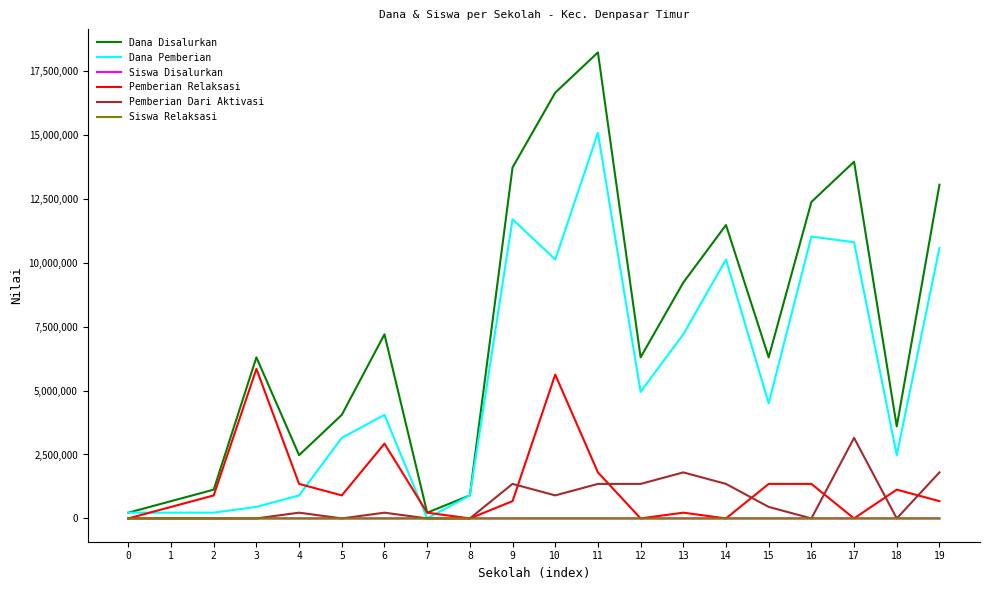

At which category is the sum across all series the highest?

11